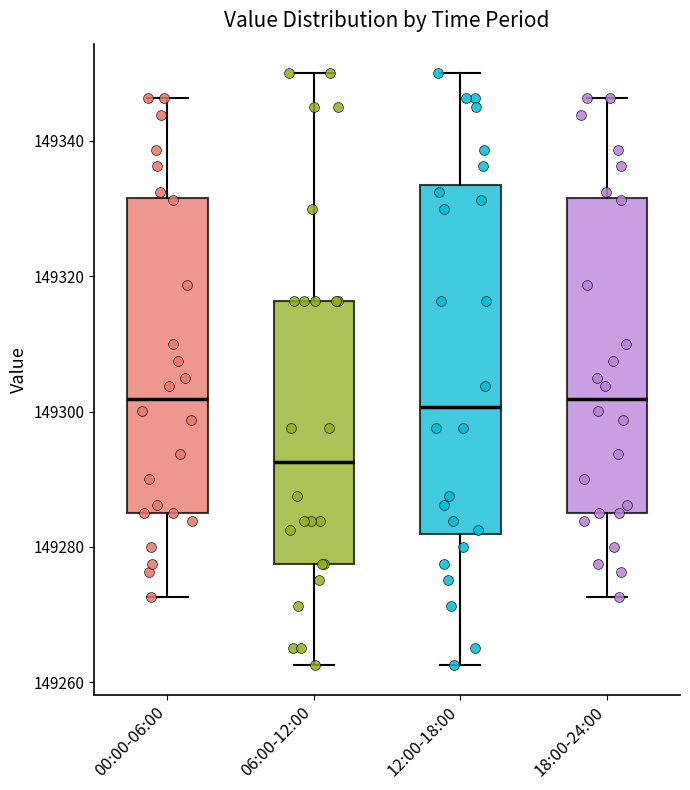

Where is the lower edge of the box for 06:00-12:00 on the y-axis? The values are not printed on the chart, so give them approximately, as read against the axis.

149278